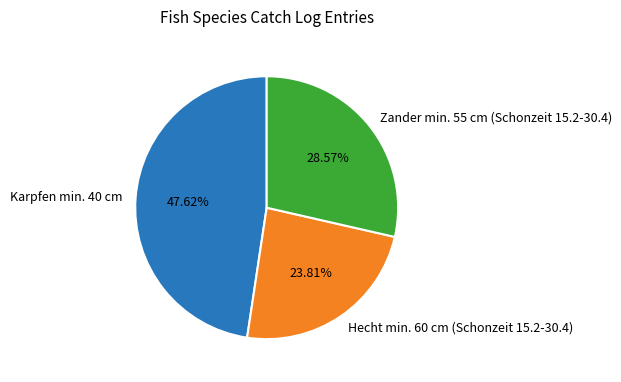

Which slice is the largest?

Karpfen min. 40 cm